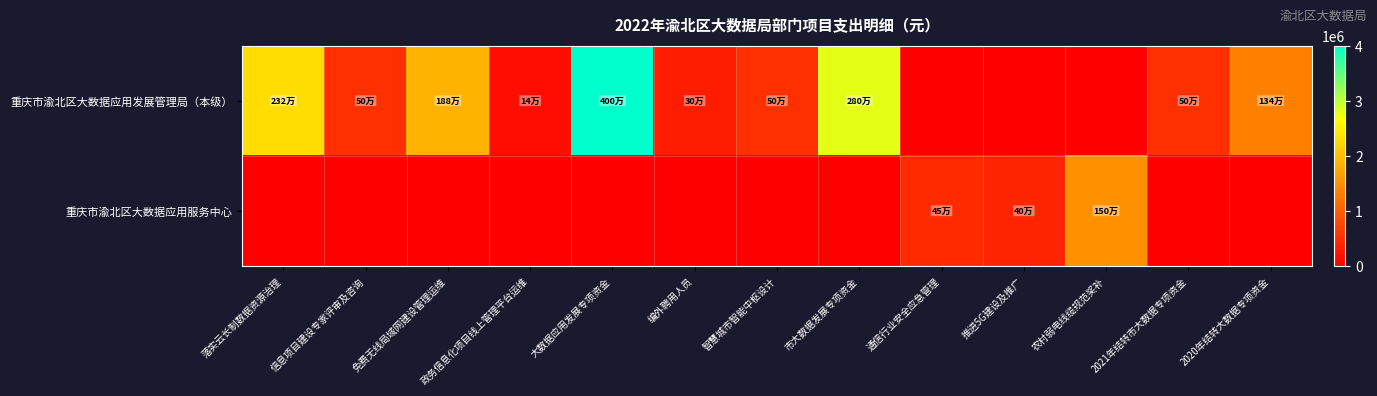

How many series are shown in this chart?

2